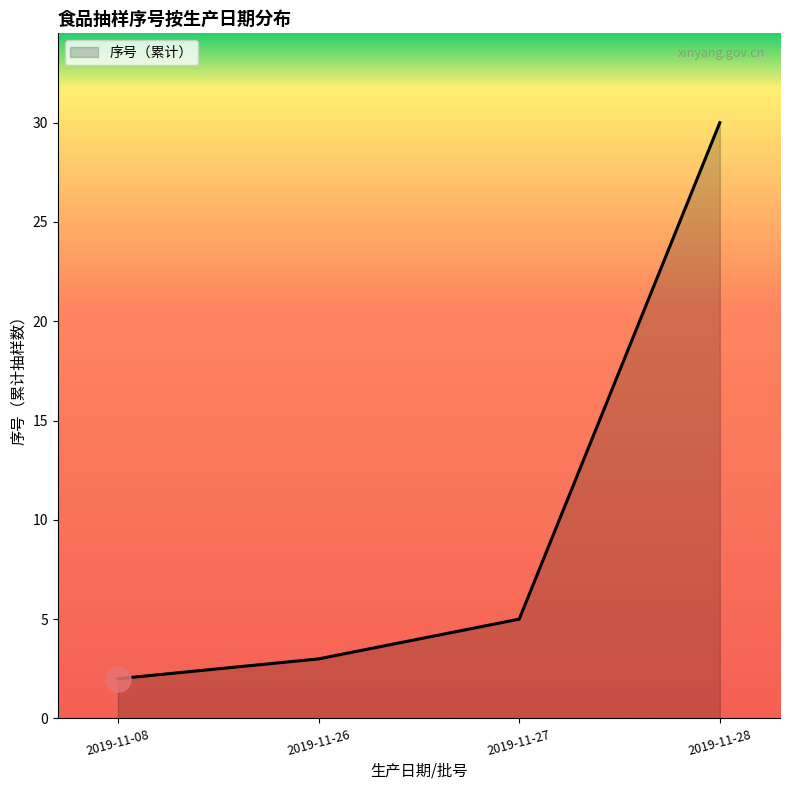

True or false: there are more than 1 points higher than both neighbors.

False